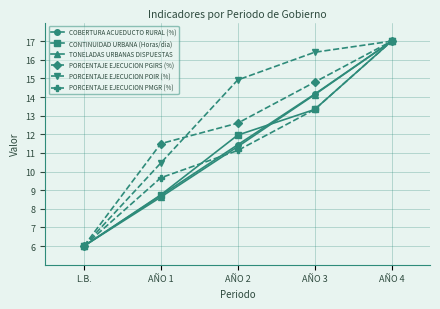

What is the average value of the COBERTURA ACUEDUCTO RURAL (%) series?

11.5